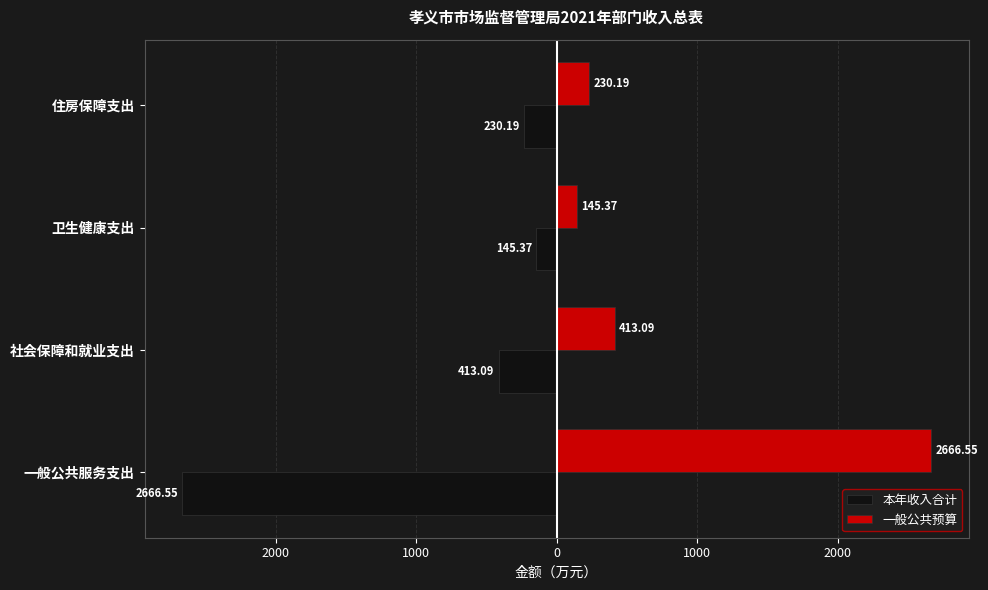

Rank the series by their average value, from lowest to highest.

本年收入合计, 一般公共预算